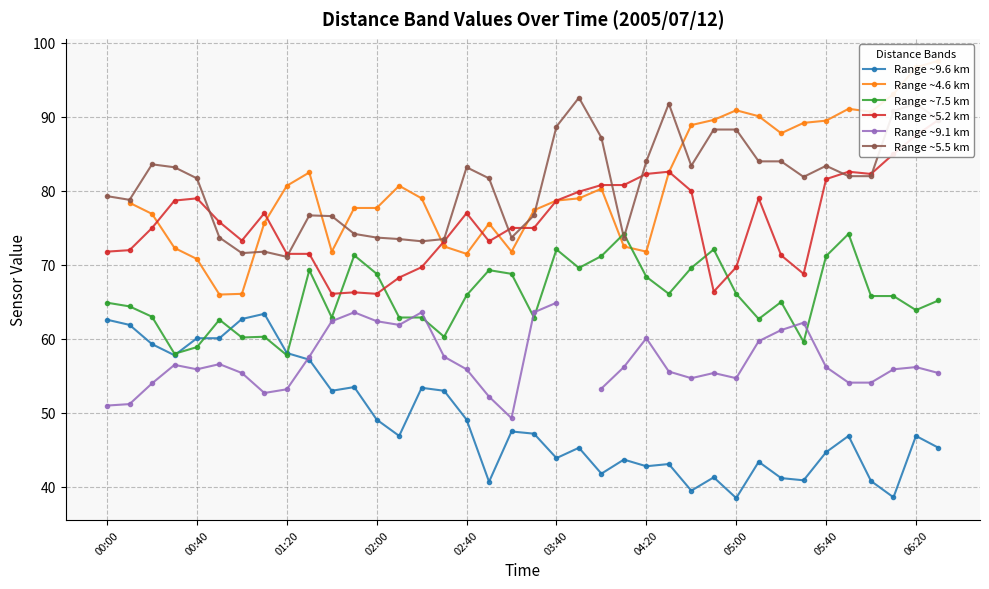

What is the total value across all series at 19?

402.8